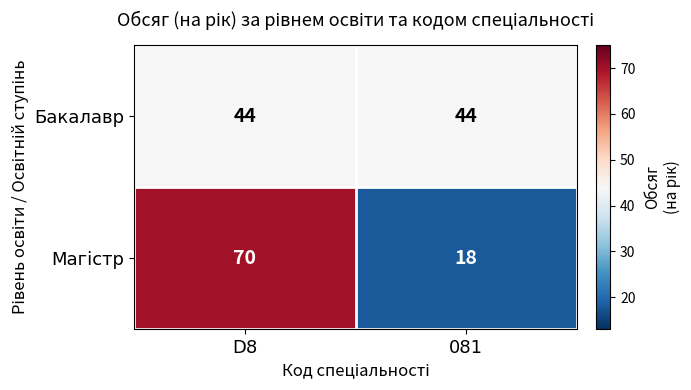

What is the sum of all Бакалавр values?

88